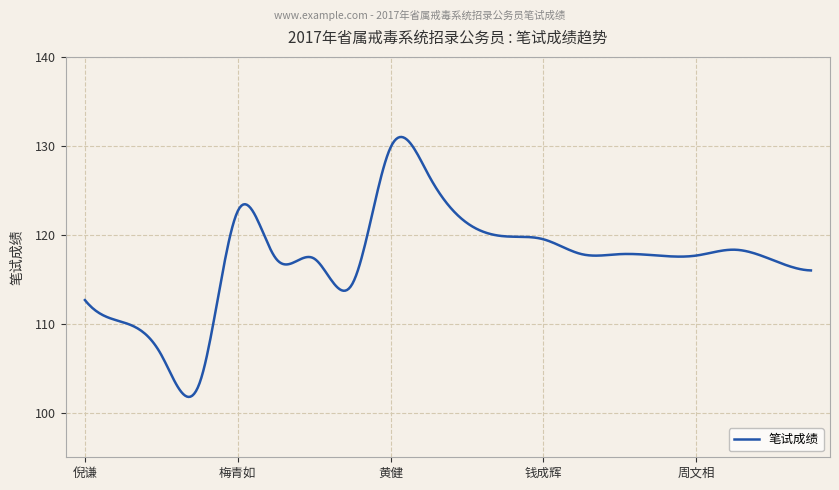

What is the difference between the maximum and minimum values?

29.2